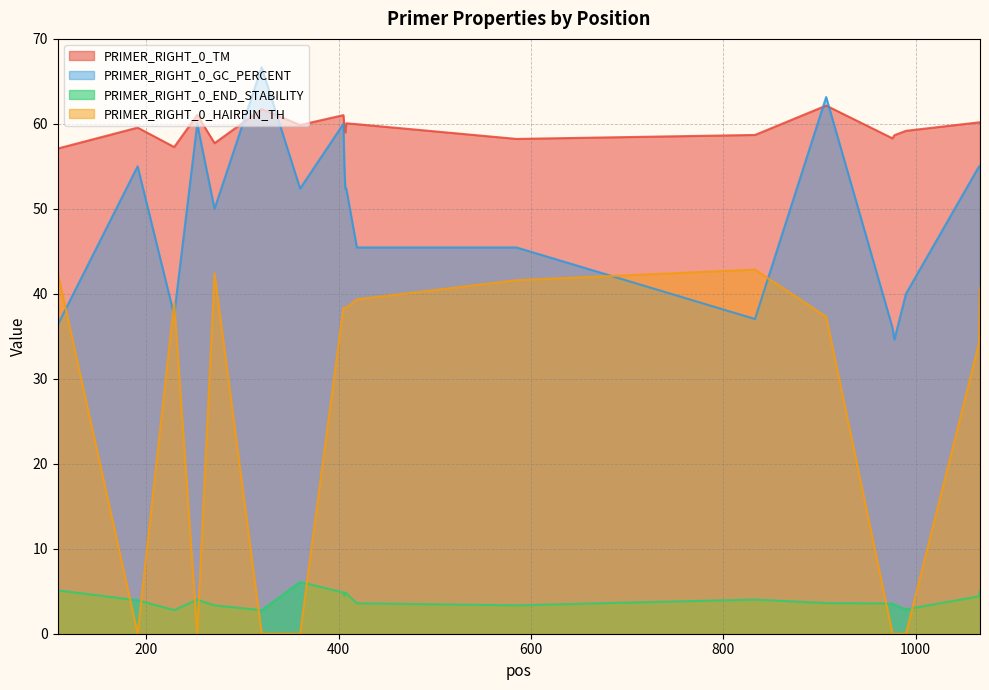

Count the number of data series in this chart.

4